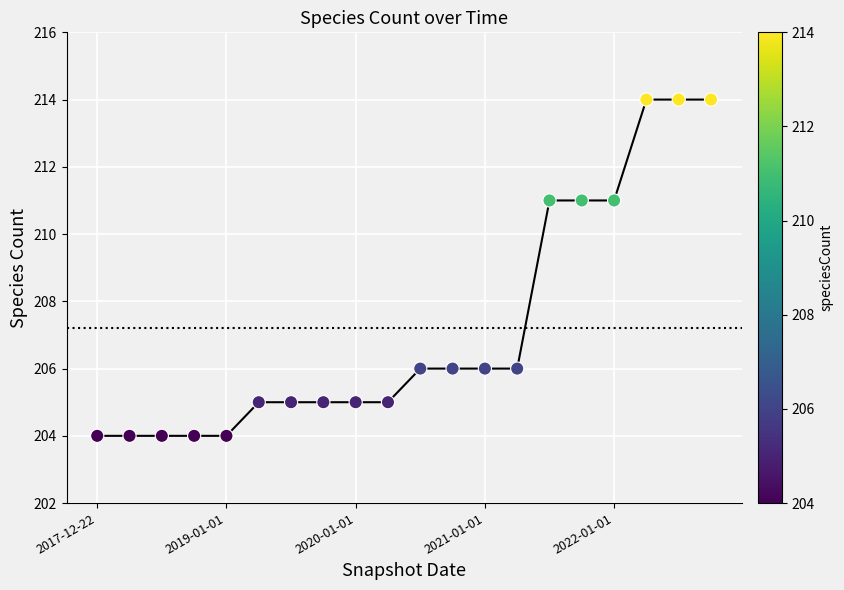

What is the difference between the maximum and minimum values?

10